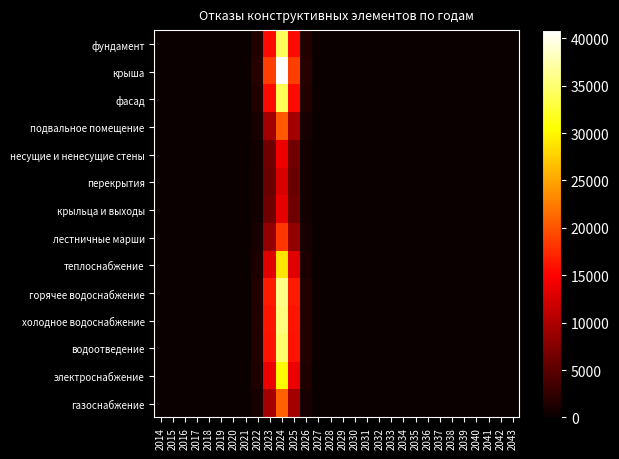

Reading left to right, transcribe all the data shown in this chart.

фундамент: 2014=0.0	2015=0.0	2016=0.0	2017=0.0	2018=0.0	2019=0.0	2020=0.0	2021=30.2	2022=1501.0	2023=15641.0	2024=34163.0	2025=15641.0	2026=1501.0	2027=30.2	2028=0.0	2029=0.0	2030=0.0	2031=0.0	2032=0.0	2033=0.0	2034=0.0	2035=0.0	2036=0.0	2037=0.0	2038=0.0	2039=0.0	2040=0.0	2041=0.0	2042=0.0	2043=0.0
крыша: 2014=0.0	2015=0.0	2016=0.0	2017=0.0	2018=0.0	2019=0.0	2020=0.0	2021=36.1	2022=1795.7	2023=18711.4	2024=40869.4	2025=18711.4	2026=1795.7	2027=36.1	2028=0.0	2029=0.0	2030=0.0	2031=0.0	2032=0.0	2033=0.0	2034=0.0	2035=0.0	2036=0.0	2037=0.0	2038=0.0	2039=0.0	2040=0.0	2041=0.0	2042=0.0	2043=0.0
фасад: 2014=0.0	2015=0.0	2016=0.0	2017=0.0	2018=0.0	2019=0.0	2020=0.0	2021=30.0	2022=1491.6	2023=15542.7	2024=33948.4	2025=15542.7	2026=1491.6	2027=30.0	2028=0.0	2029=0.0	2030=0.0	2031=0.0	2032=0.0	2033=0.0	2034=0.0	2035=0.0	2036=0.0	2037=0.0	2038=0.0	2039=0.0	2040=0.0	2041=0.0	2042=0.0	2043=0.0
подвальное помещение: 2014=0.0	2015=0.0	2016=0.0	2017=0.0	2018=0.0	2019=0.0	2020=0.0	2021=18.0	2022=894.3	2023=9318.9	2024=20354.3	2025=9318.9	2026=894.3	2027=18.0	2028=0.0	2029=0.0	2030=0.0	2031=0.0	2032=0.0	2033=0.0	2034=0.0	2035=0.0	2036=0.0	2037=0.0	2038=0.0	2039=0.0	2040=0.0	2041=0.0	2042=0.0	2043=0.0
несущие и ненесущие стены: 2014=0.0	2015=0.0	2016=0.0	2017=0.0	2018=0.0	2019=0.0	2020=0.0	2021=12.3	2022=611.4	2023=6371.4	2024=13916.3	2025=6371.4	2026=611.4	2027=12.3	2028=0.0	2029=0.0	2030=0.0	2031=0.0	2032=0.0	2033=0.0	2034=0.0	2035=0.0	2036=0.0	2037=0.0	2038=0.0	2039=0.0	2040=0.0	2041=0.0	2042=0.0	2043=0.0
перекрытия: 2014=0.0	2015=0.0	2016=0.0	2017=0.0	2018=0.0	2019=0.0	2020=0.0	2021=11.2	2022=556.6	2023=5799.8	2024=12668.0	2025=5799.8	2026=556.6	2027=11.2	2028=0.0	2029=0.0	2030=0.0	2031=0.0	2032=0.0	2033=0.0	2034=0.0	2035=0.0	2036=0.0	2037=0.0	2038=0.0	2039=0.0	2040=0.0	2041=0.0	2042=0.0	2043=0.0
крыльца и выходы: 2014=0.0	2015=0.0	2016=0.0	2017=0.0	2018=0.0	2019=0.0	2020=0.0	2021=12.0	2022=595.6	2023=6206.6	2024=13556.4	2025=6206.6	2026=595.6	2027=12.0	2028=0.0	2029=0.0	2030=0.0	2031=0.0	2032=0.0	2033=0.0	2034=0.0	2035=0.0	2036=0.0	2037=0.0	2038=0.0	2039=0.0	2040=0.0	2041=0.0	2042=0.0	2043=0.0
лестничные марши: 2014=0.0	2015=0.0	2016=0.0	2017=0.0	2018=0.0	2019=0.0	2020=0.0	2021=16.2	2022=806.2	2023=8400.6	2024=18348.7	2025=8400.6	2026=806.2	2027=16.2	2028=0.0	2029=0.0	2030=0.0	2031=0.0	2032=0.0	2033=0.0	2034=0.0	2035=0.0	2036=0.0	2037=0.0	2038=0.0	2039=0.0	2040=0.0	2041=0.0	2042=0.0	2043=0.0
теплоснабжение: 2014=0.0	2015=0.0	2016=0.0	2017=0.0	2018=0.0	2019=0.0	2020=0.0	2021=25.4	2022=1263.4	2023=13164.4	2024=28753.7	2025=13164.4	2026=1263.4	2027=25.4	2028=0.0	2029=0.0	2030=0.0	2031=0.0	2032=0.0	2033=0.0	2034=0.0	2035=0.0	2036=0.0	2037=0.0	2038=0.0	2039=0.0	2040=0.0	2041=0.0	2042=0.0	2043=0.0
горячее водоснабжение: 2014=0.0	2015=0.0	2016=0.0	2017=0.0	2018=0.0	2019=0.0	2020=0.0	2021=31.8	2022=1579.7	2023=16460.7	2024=35953.5	2025=16460.7	2026=1579.7	2027=31.8	2028=0.0	2029=0.0	2030=0.0	2031=0.0	2032=0.0	2033=0.0	2034=0.0	2035=0.0	2036=0.0	2037=0.0	2038=0.0	2039=0.0	2040=0.0	2041=0.0	2042=0.0	2043=0.0
холодное водоснабжение: 2014=0.0	2015=0.0	2016=0.0	2017=0.0	2018=0.0	2019=0.0	2020=0.0	2021=31.4	2022=1560.8	2023=16264.0	2024=35523.9	2025=16264.0	2026=1560.8	2027=31.4	2028=0.0	2029=0.0	2030=0.0	2031=0.0	2032=0.0	2033=0.0	2034=0.0	2035=0.0	2036=0.0	2037=0.0	2038=0.0	2039=0.0	2040=0.0	2041=0.0	2042=0.0	2043=0.0
водоотведение: 2014=0.0	2015=0.0	2016=0.0	2017=0.0	2018=0.0	2019=0.0	2020=0.0	2021=30.9	2022=1534.6	2023=15990.9	2024=34927.3	2025=15990.9	2026=1534.6	2027=30.9	2028=0.0	2029=0.0	2030=0.0	2031=0.0	2032=0.0	2033=0.0	2034=0.0	2035=0.0	2036=0.0	2037=0.0	2038=0.0	2039=0.0	2040=0.0	2041=0.0	2042=0.0	2043=0.0
электроснабжение: 2014=0.0	2015=0.0	2016=0.0	2017=0.0	2018=0.0	2019=0.0	2020=0.0	2021=26.7	2022=1327.4	2023=13831.6	2024=30211.1	2025=13831.6	2026=1327.4	2027=26.7	2028=0.0	2029=0.0	2030=0.0	2031=0.0	2032=0.0	2033=0.0	2034=0.0	2035=0.0	2036=0.0	2037=0.0	2038=0.0	2039=0.0	2040=0.0	2041=0.0	2042=0.0	2043=0.0
газоснабжение: 2014=0.0	2015=0.0	2016=0.0	2017=0.0	2018=0.0	2019=0.0	2020=0.0	2021=18.4	2022=914.5	2023=9529.0	2024=20813.3	2025=9529.0	2026=914.5	2027=18.4	2028=0.0	2029=0.0	2030=0.0	2031=0.0	2032=0.0	2033=0.0	2034=0.0	2035=0.0	2036=0.0	2037=0.0	2038=0.0	2039=0.0	2040=0.0	2041=0.0	2042=0.0	2043=0.0